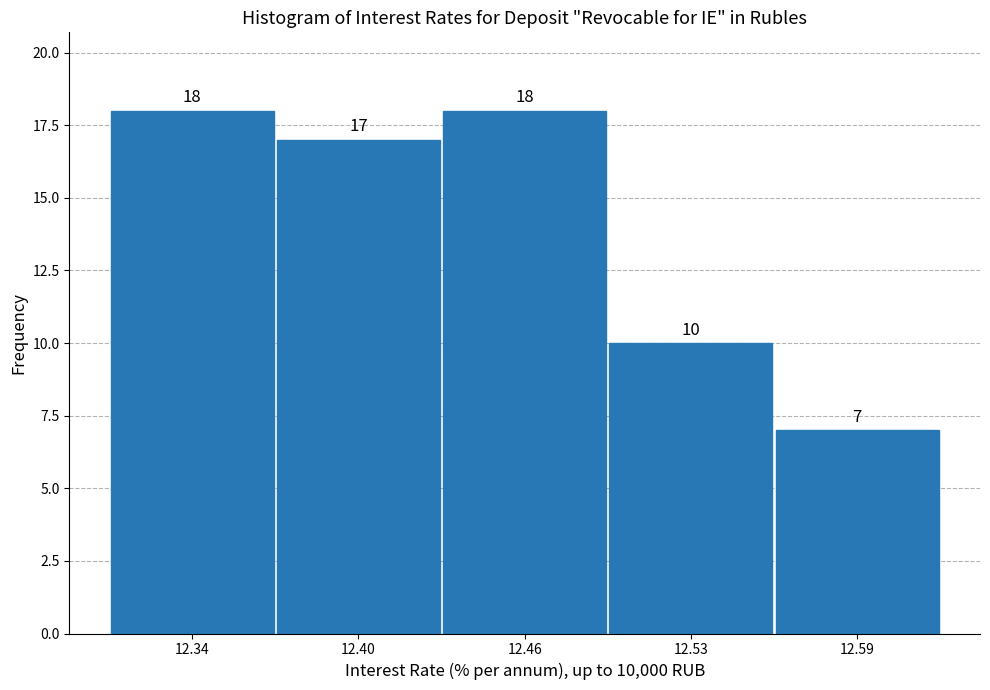

Reading left to right, extract all data points from this chart.

12.34=18	12.40=17	12.46=18	12.53=10	12.59=7